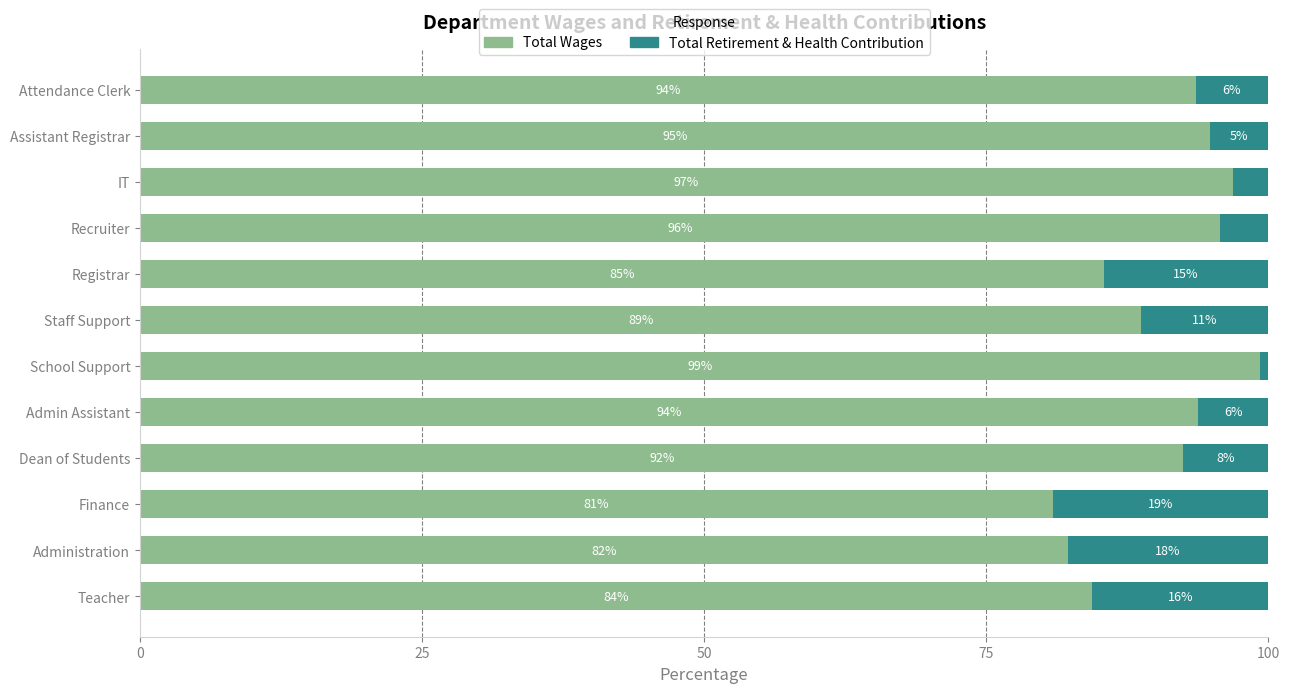

What is the maximum value for Total Wages?

99.3